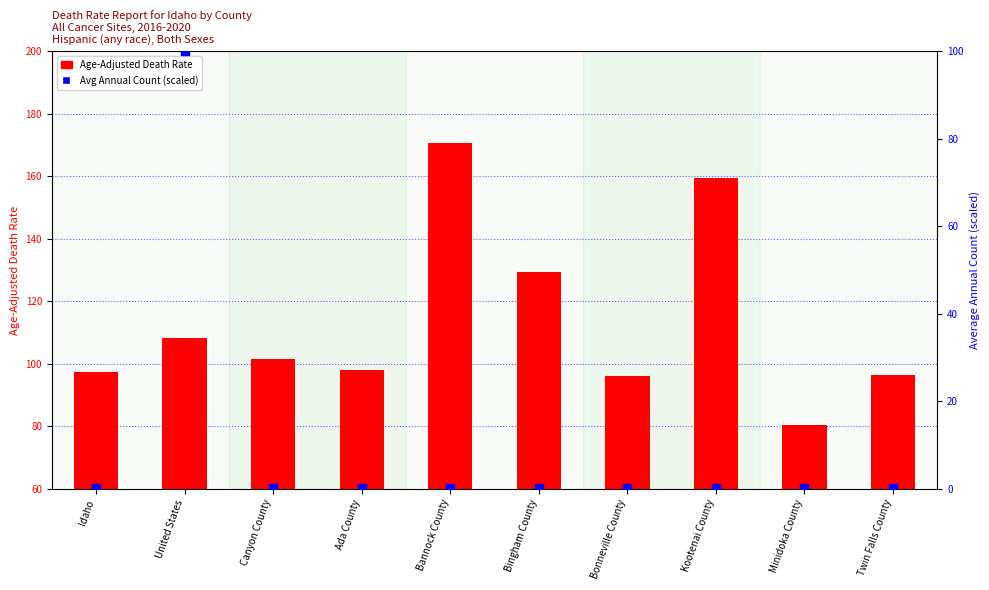

At which category is the sum across all series the highest?

United States